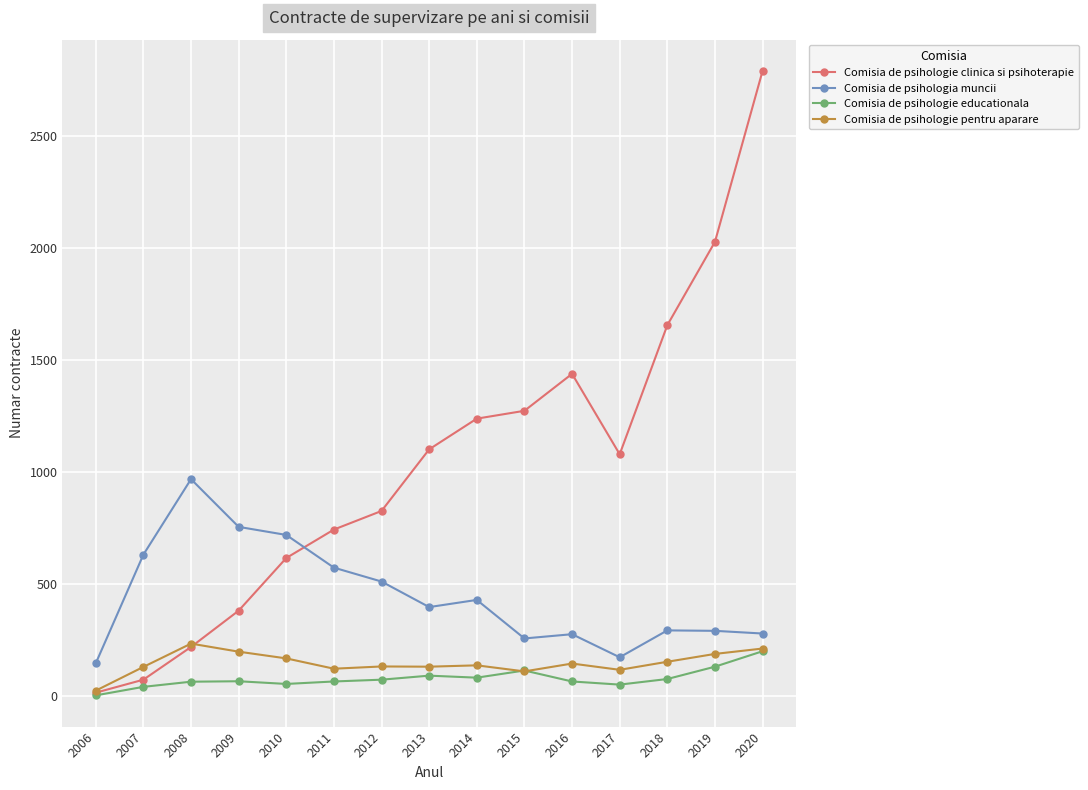

At 2009, list the series in order from largest to smallest.

Comisia de psihologia muncii, Comisia de psihologie clinica si psihoterapie, Comisia de psihologie pentru aparare, Comisia de psihologie educationala